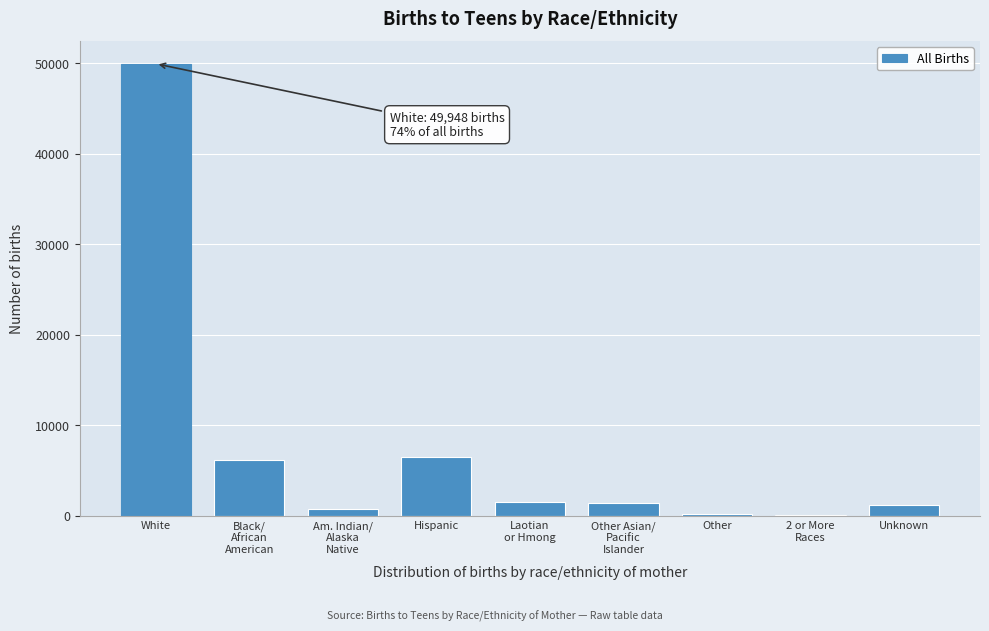

What is the greatest value displayed?

49948